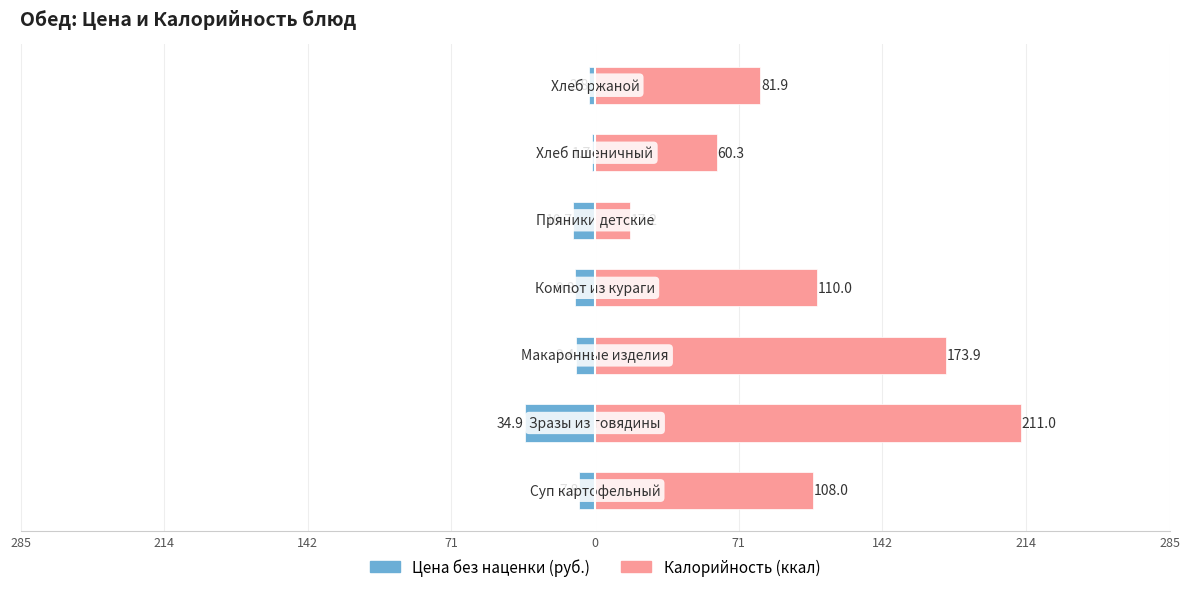

Is it true that Калорийность equals 93.1 at 214?

False